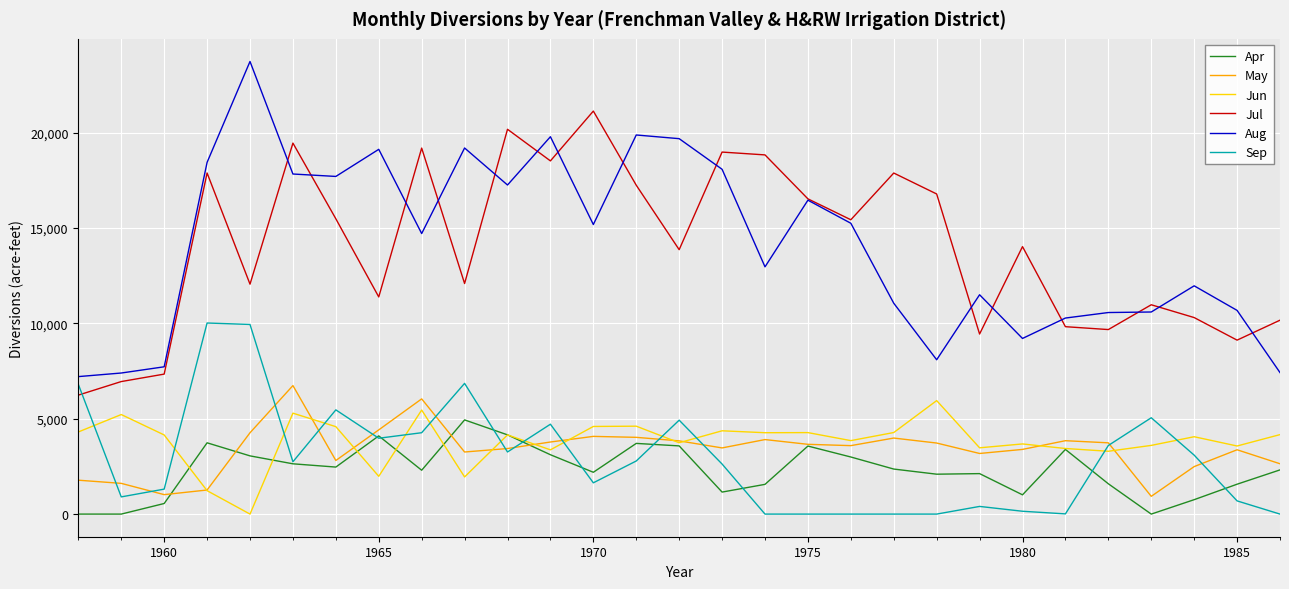

True or false: Jun and May cross at least once.

True